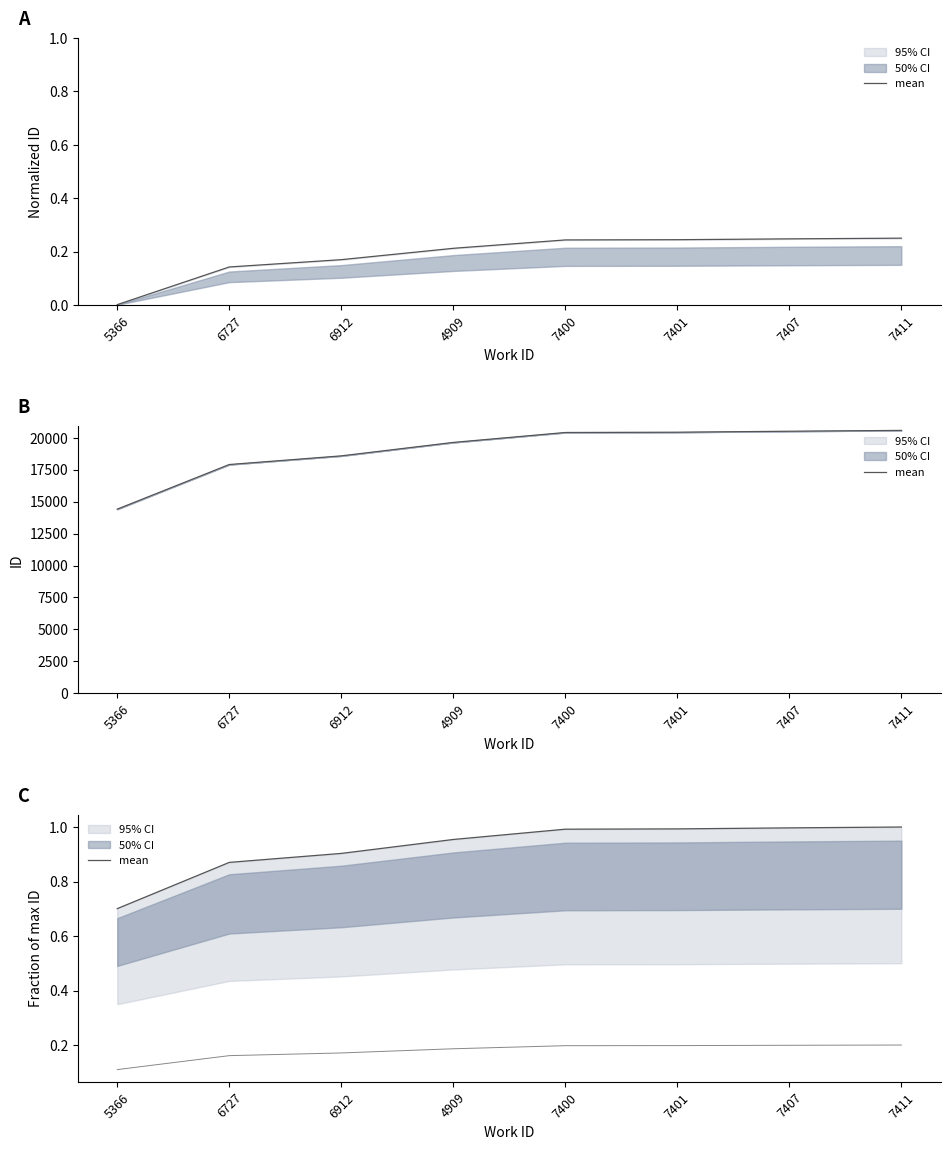

Rank the categories by value from lowest to highest.

5366, 6727, 6912, 4909, 7400, 7401, 7407, 7411